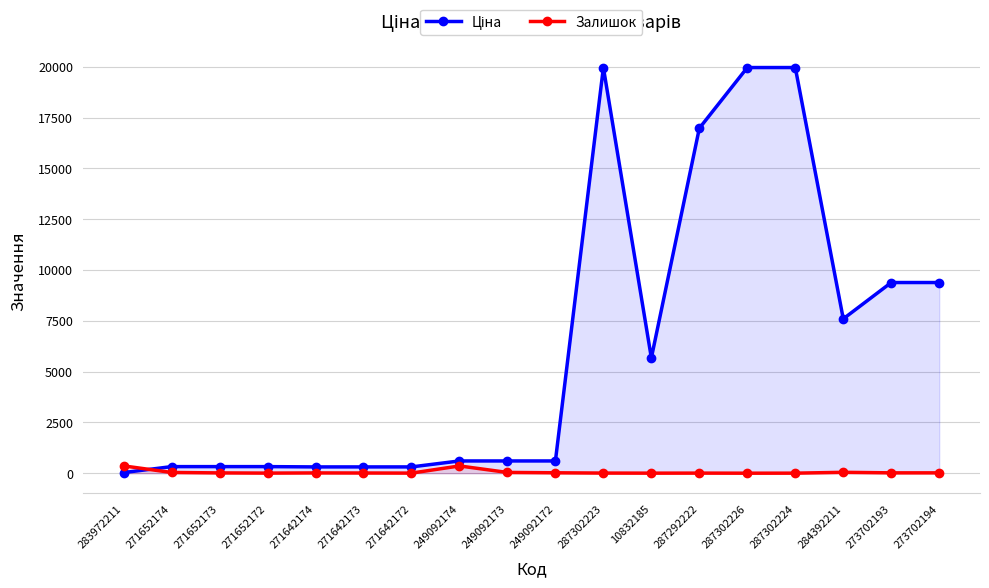

How many lines are shown in the chart?

2